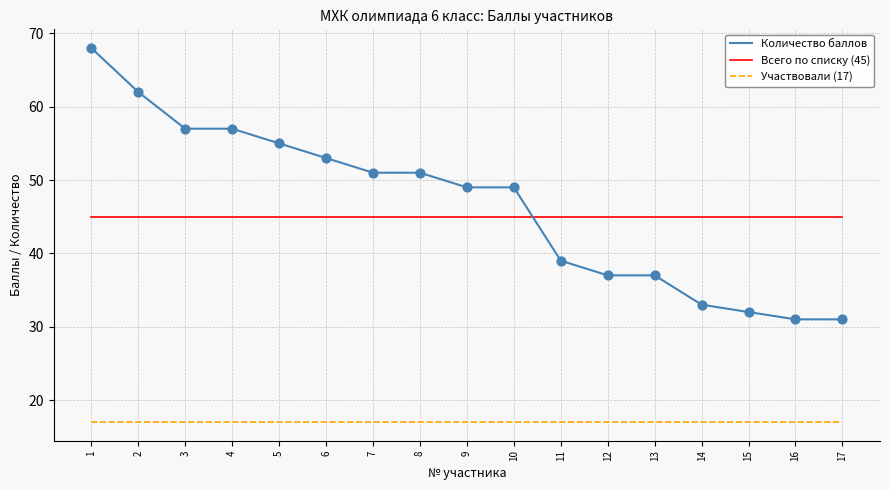

At which category is the sum across all series the highest?

1